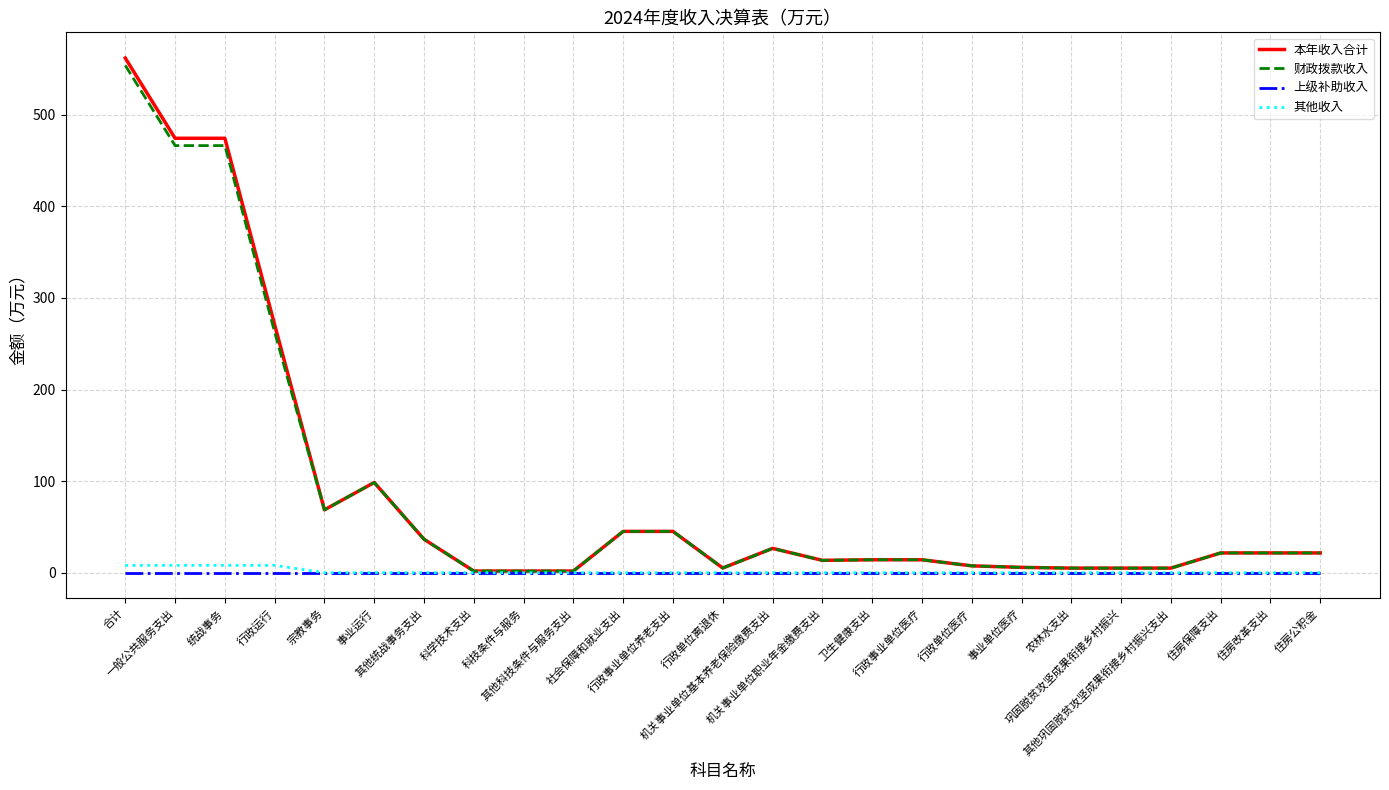

What is the greatest value displayed?

562.0